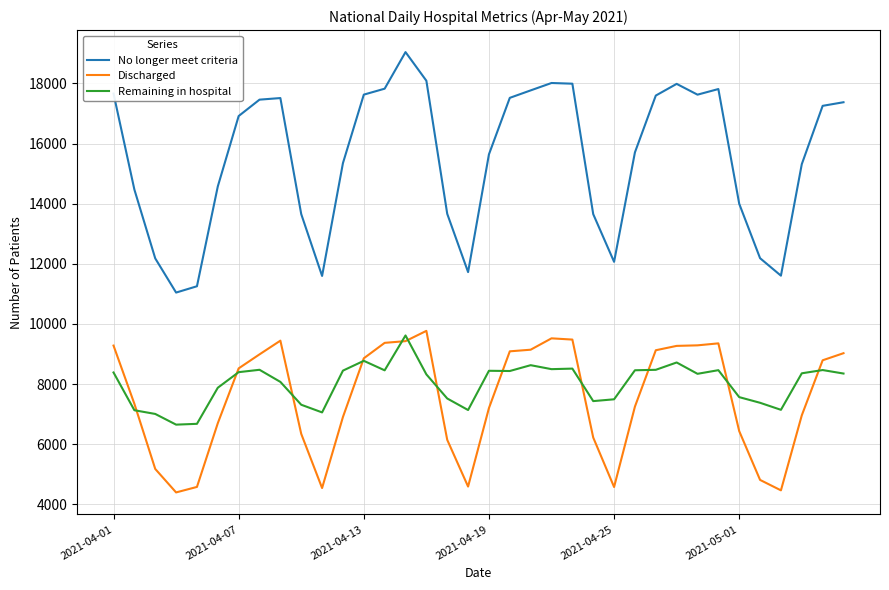

Which series has the largest total across all categories?

No longer meet criteria